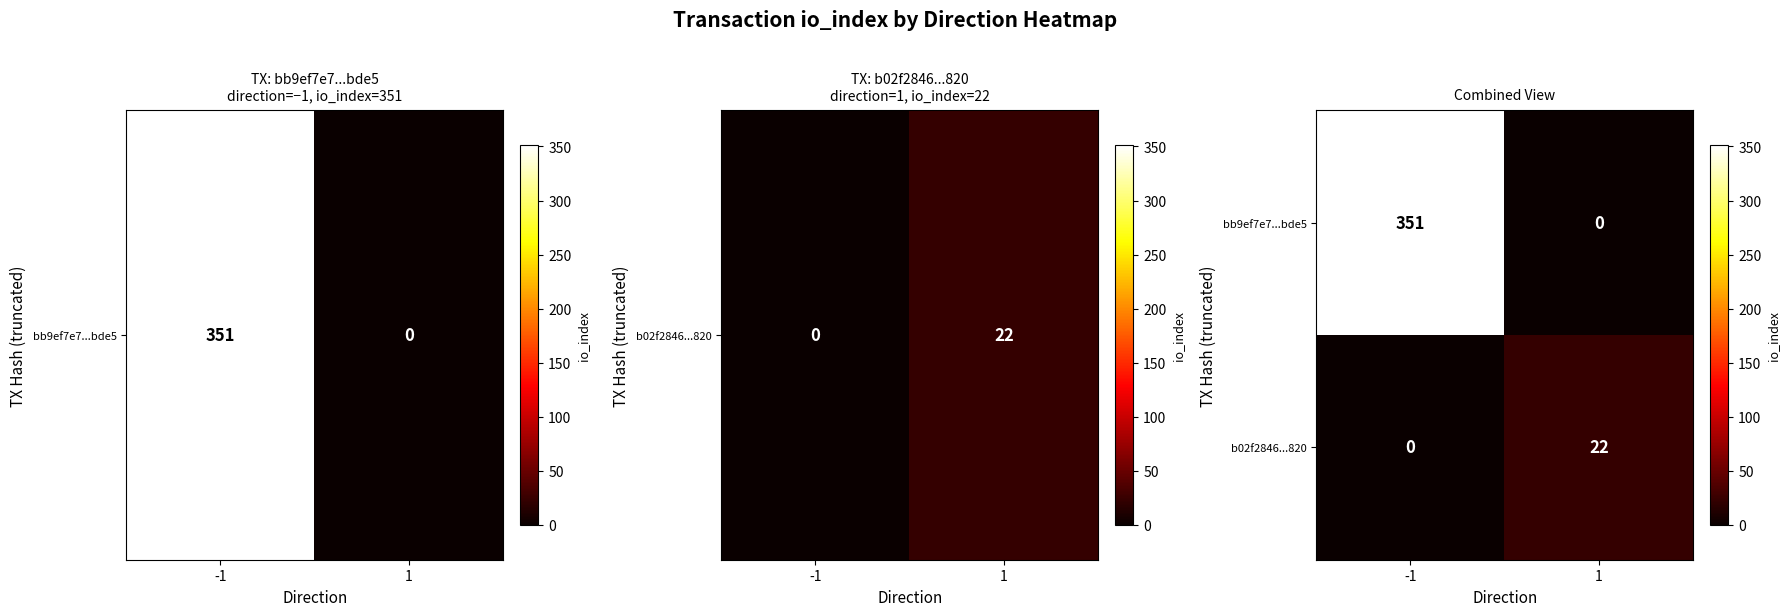

What is the difference between the highest and lowest values at 1?

22